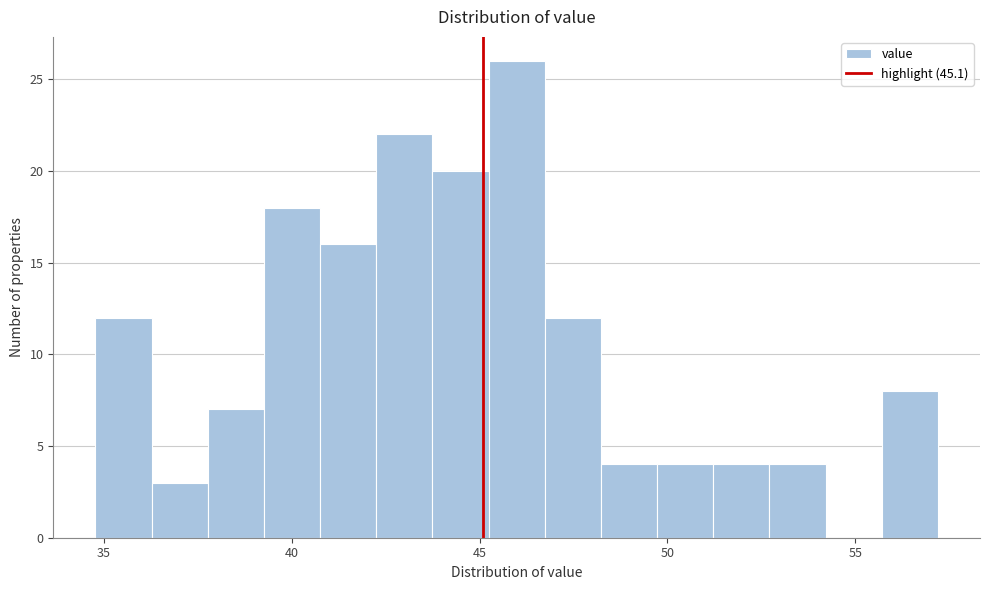

Around what value on the x-axis is the tallest bar? Give the approximate position of its centre, as read against the axis.

46.0